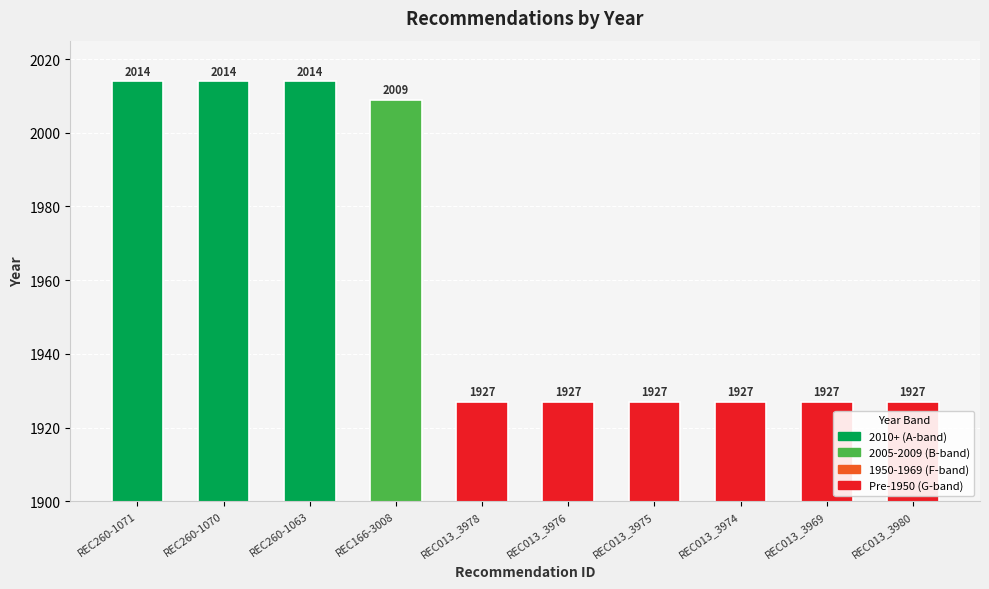

Between REC260-1063 and REC013_3976, which is larger?

REC260-1063